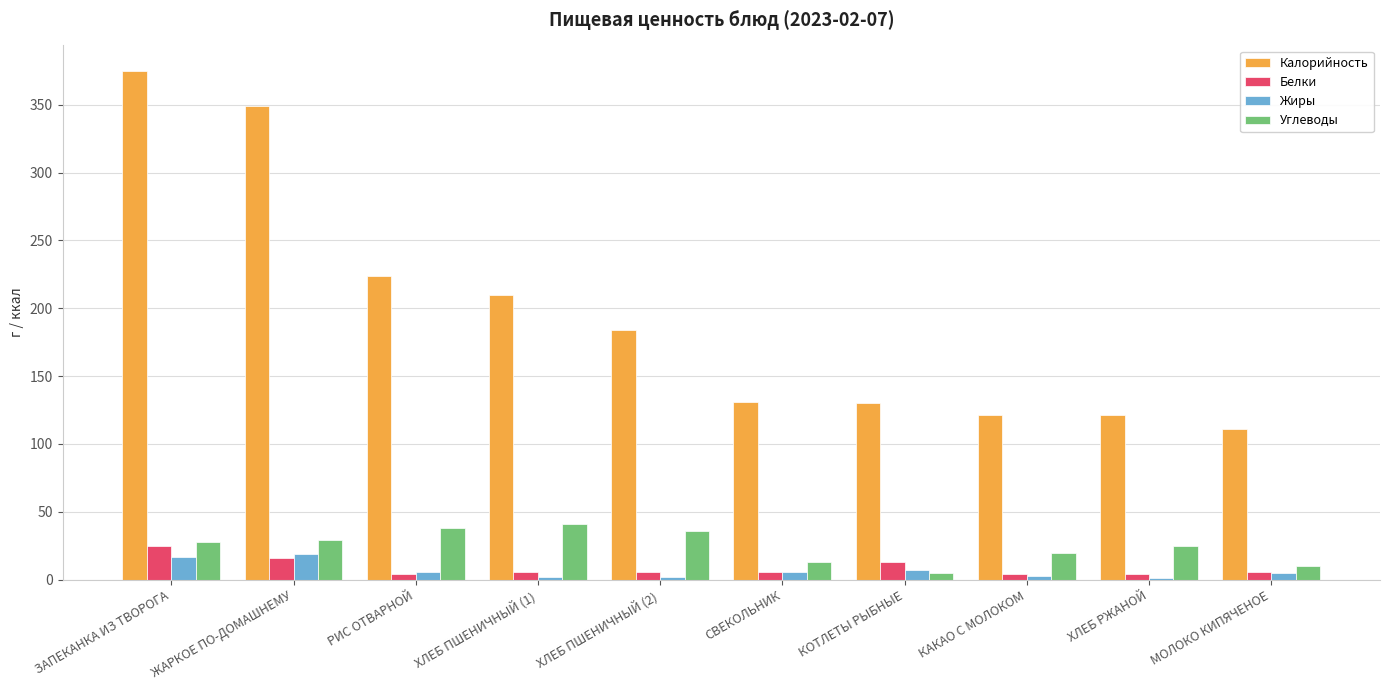

What is the average value of the Белки series?

9